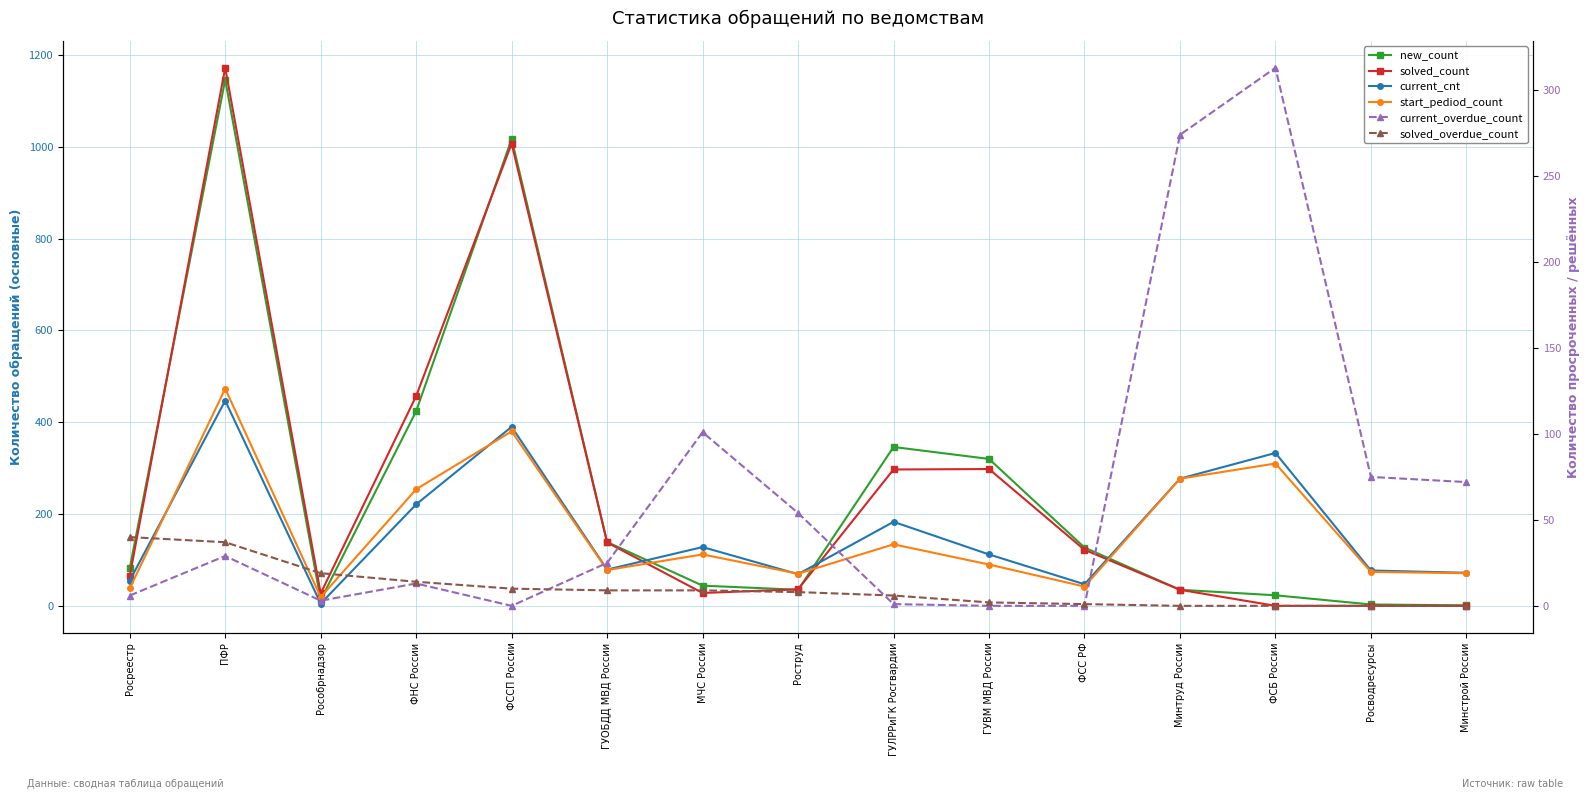

Reading right to left, what are all the values shown in this chart?

new_count: 1	3	23	35	127	320	346	35	44	139	1017	424	13	1146	82
solved_count: 0	0	0	35	122	298	297	36	28	138	1007	457	27	1172	65
current_cnt: 72	77	333	277	47	112	183	69	128	79	390	221	5	447	55
start_pediod_count: 71	74	310	277	42	90	134	70	112	78	380	254	19	473	38
current_overdue_count: 72	75	313	274	0	0	1	54	101	25	0	13	3	29	6
solved_overdue_count: 0	0	0	0	1	2	6	8	9	9	10	14	19	37	40